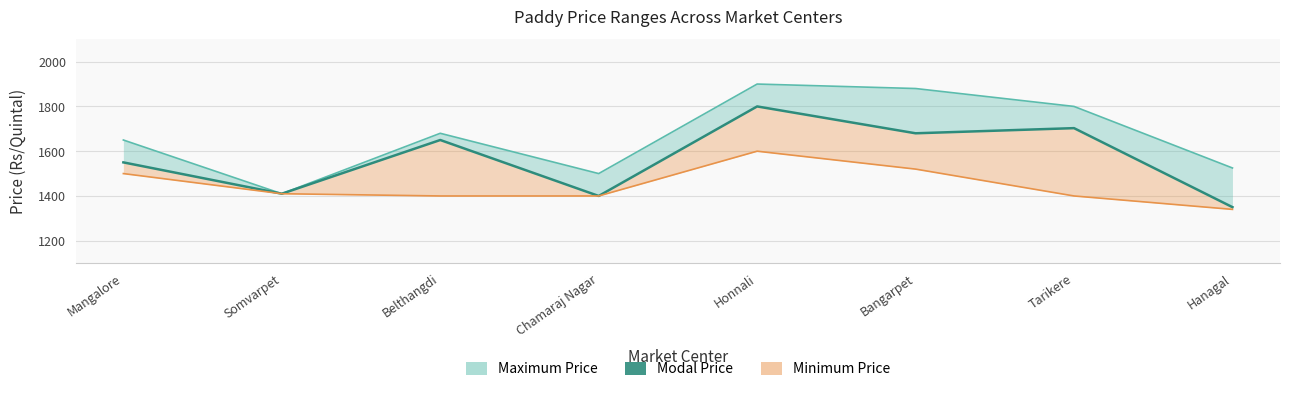

What is the minimum value shown in the chart?

1350